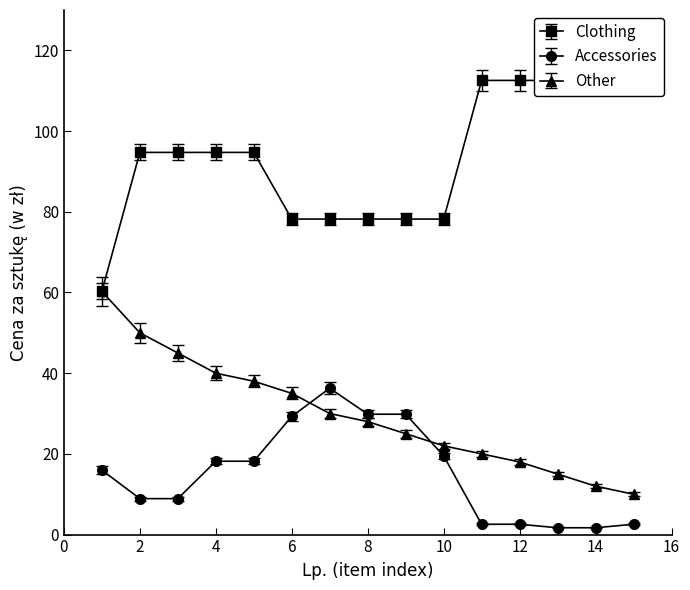

At how many categories does at least one series exceed 56?

15